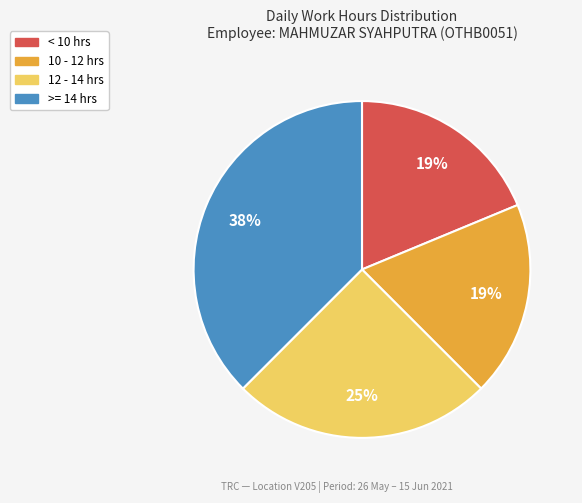

How many slices are in this pie chart?

4